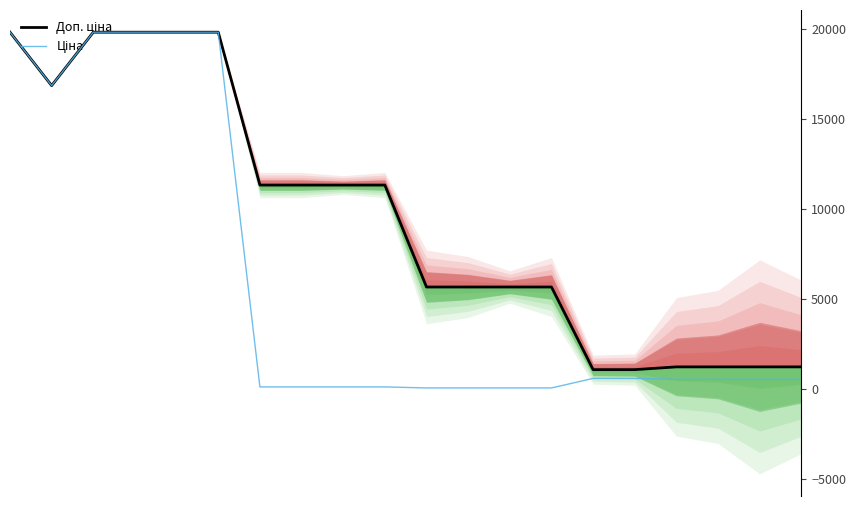

How many data points in Ціна are less than 535?

8